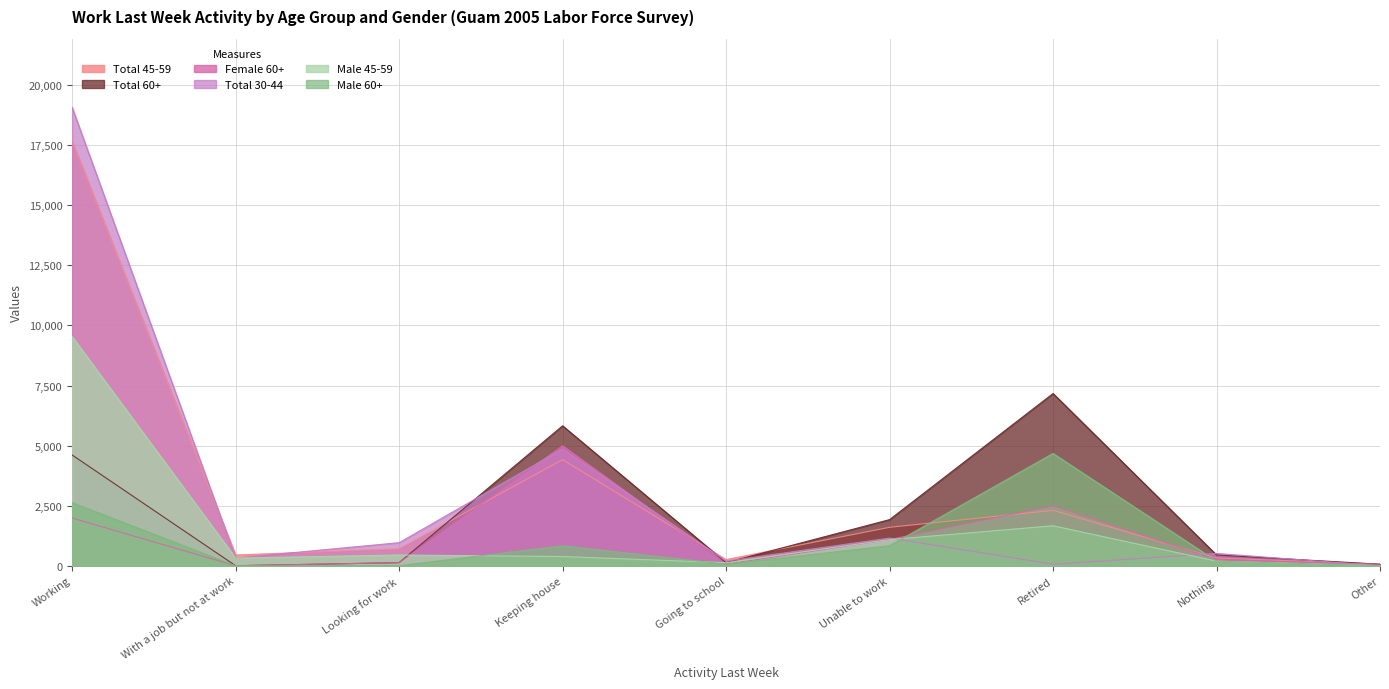

At which category is the sum across all series the highest?

Working